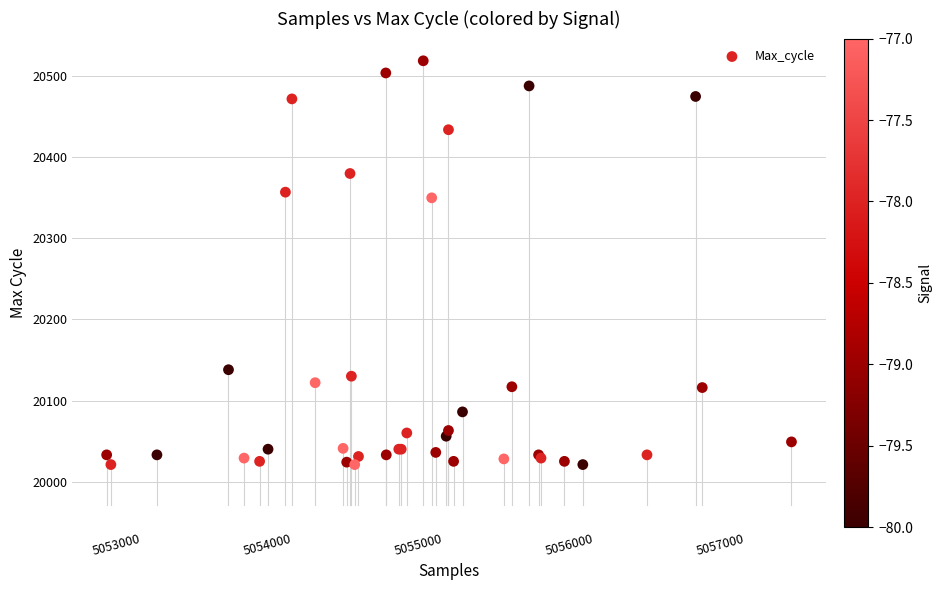

What Y value in the scatter plot is closest to 20270?

20350